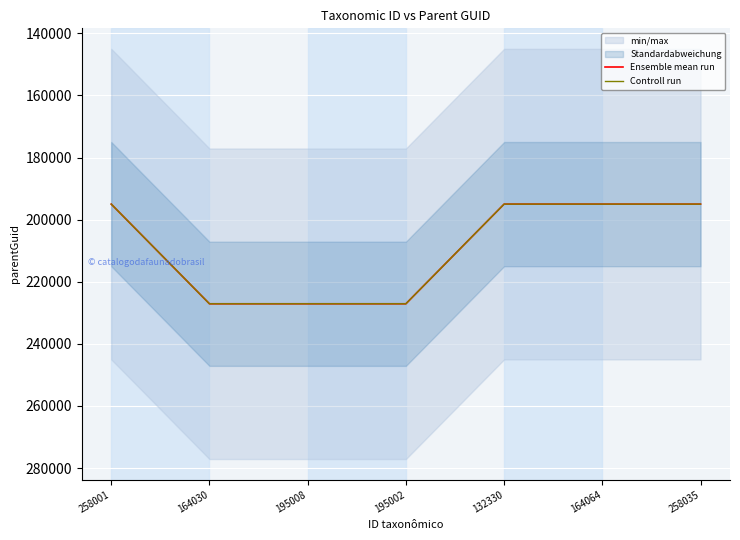

At which label does Controll run reach its peak?

164030